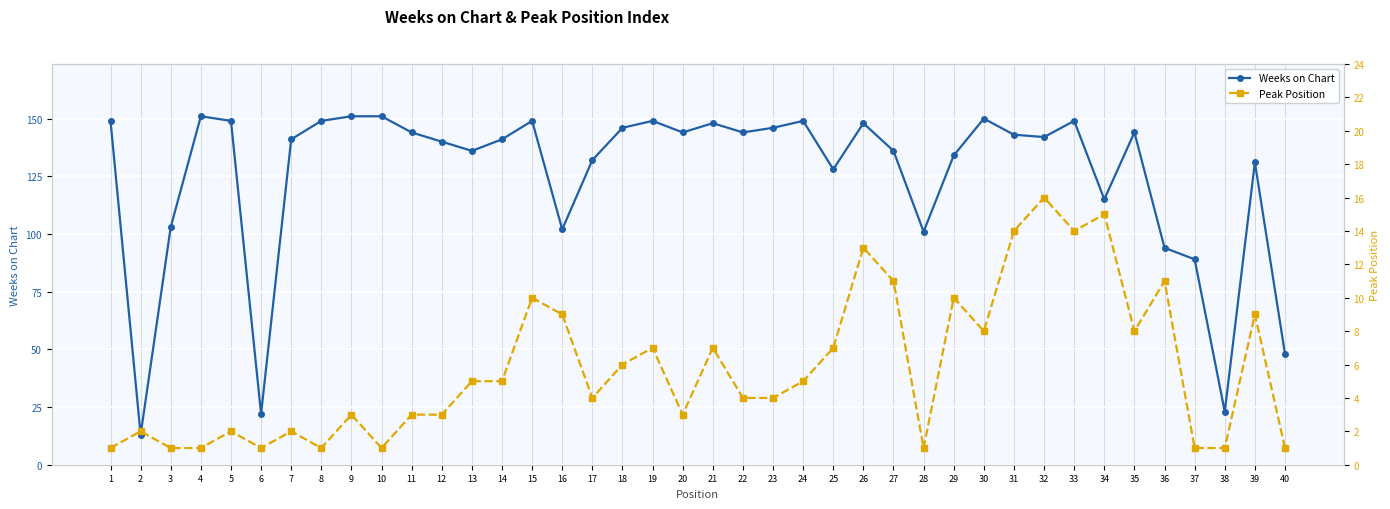

Which has a higher value, 29 or 13?

13